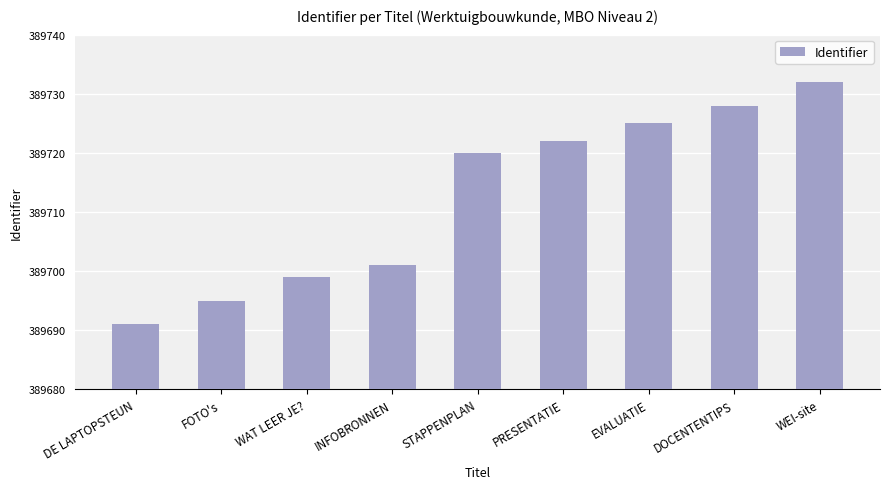

What is the greatest value displayed?

389732